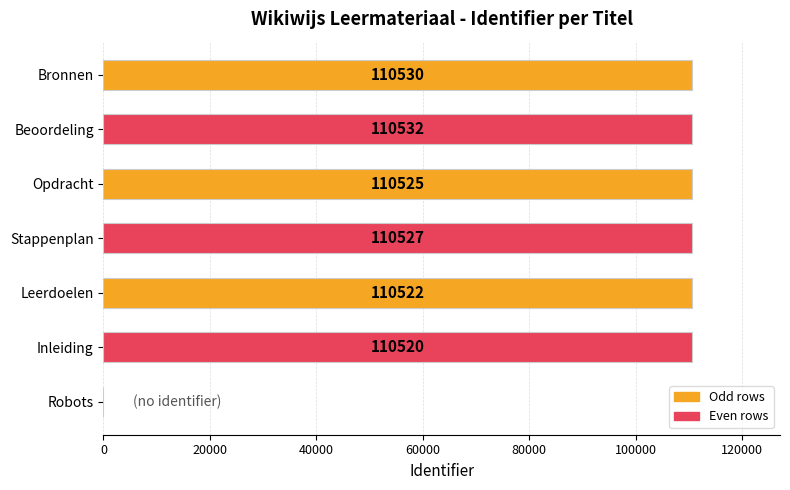

At which label is the value closest to 55266?

Inleiding